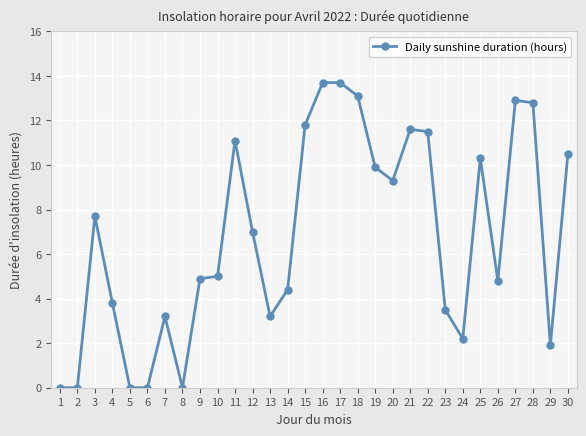

What is the change in value from 16 to 22?

-2.2